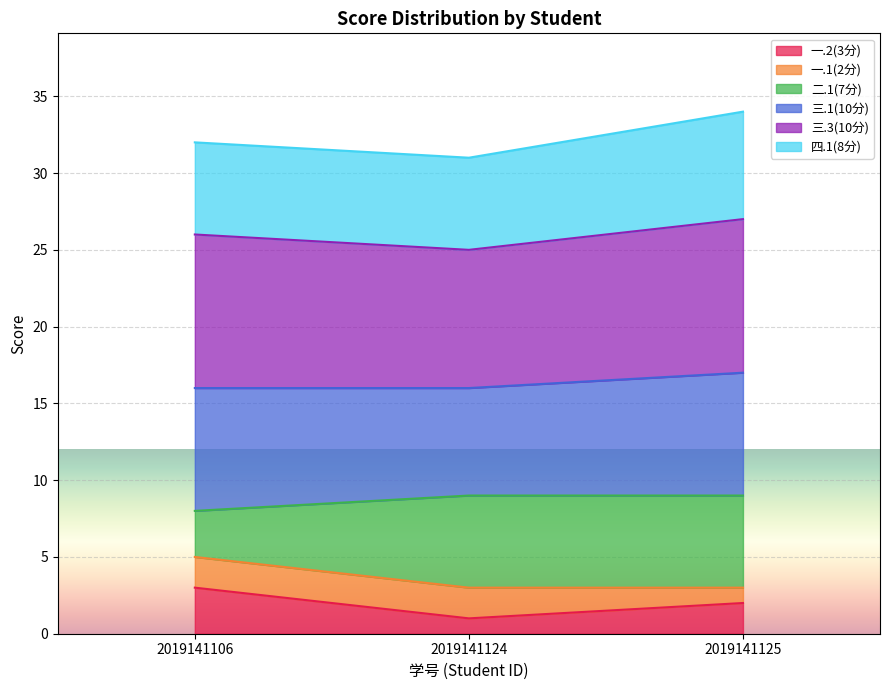

How many categories are shown in the chart?

3